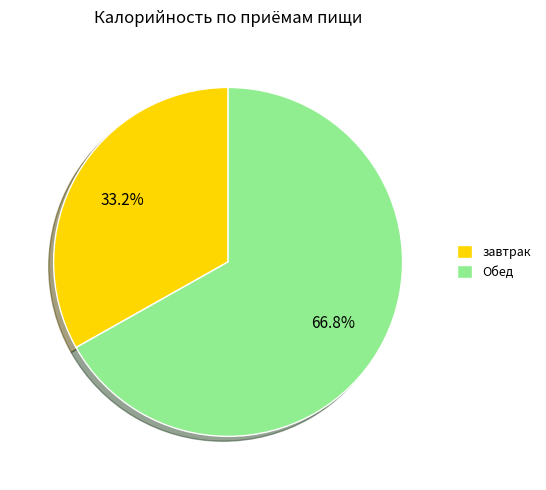

What is the largest slice in the pie chart?

Обед